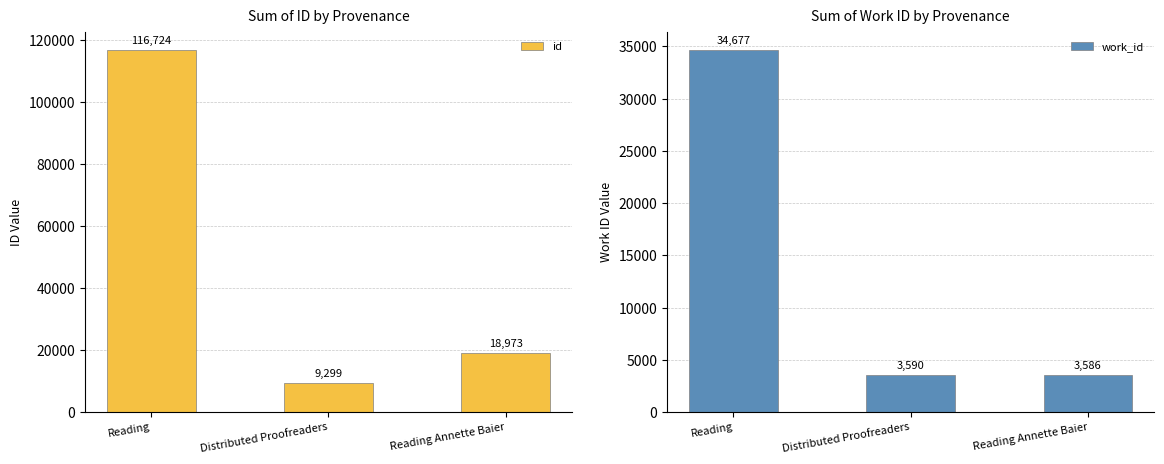

How many distinct data groups are displayed?

2